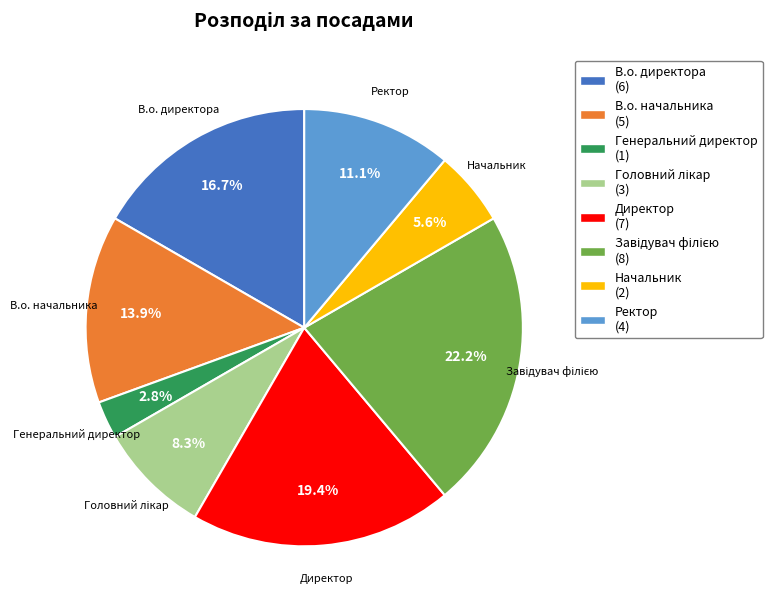

Is it true that Генеральний директор is 3% of the pie?

True